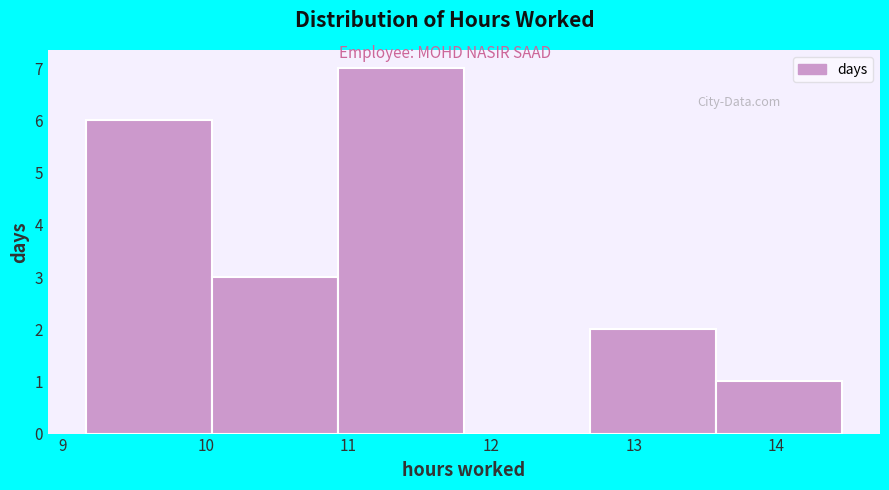

What is the height of the bar covering 10.0 to 10.9 on the x-axis? Neither the bar edges nor the heights are printed on the chart, so give them approximately, as read against the axes.

3